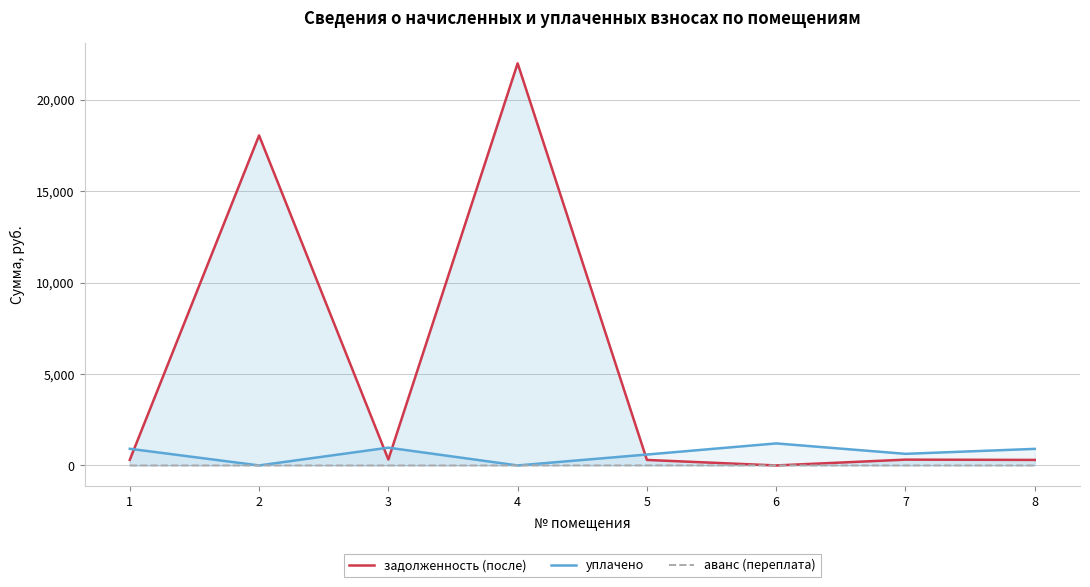

How many interior local peaks does the аванс (переплата) series have?

1